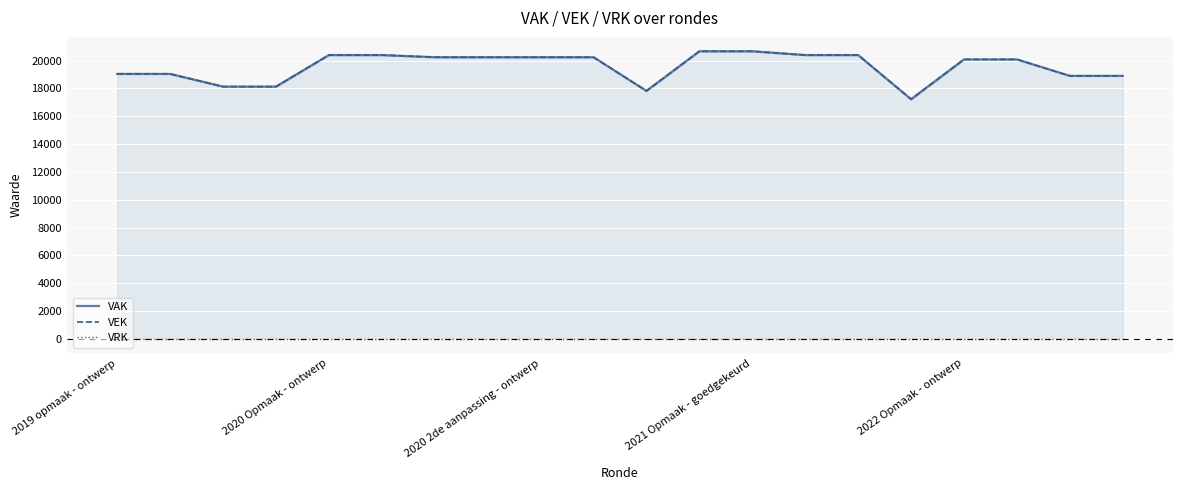

At how many categories does at least one series exceed 19407?

12